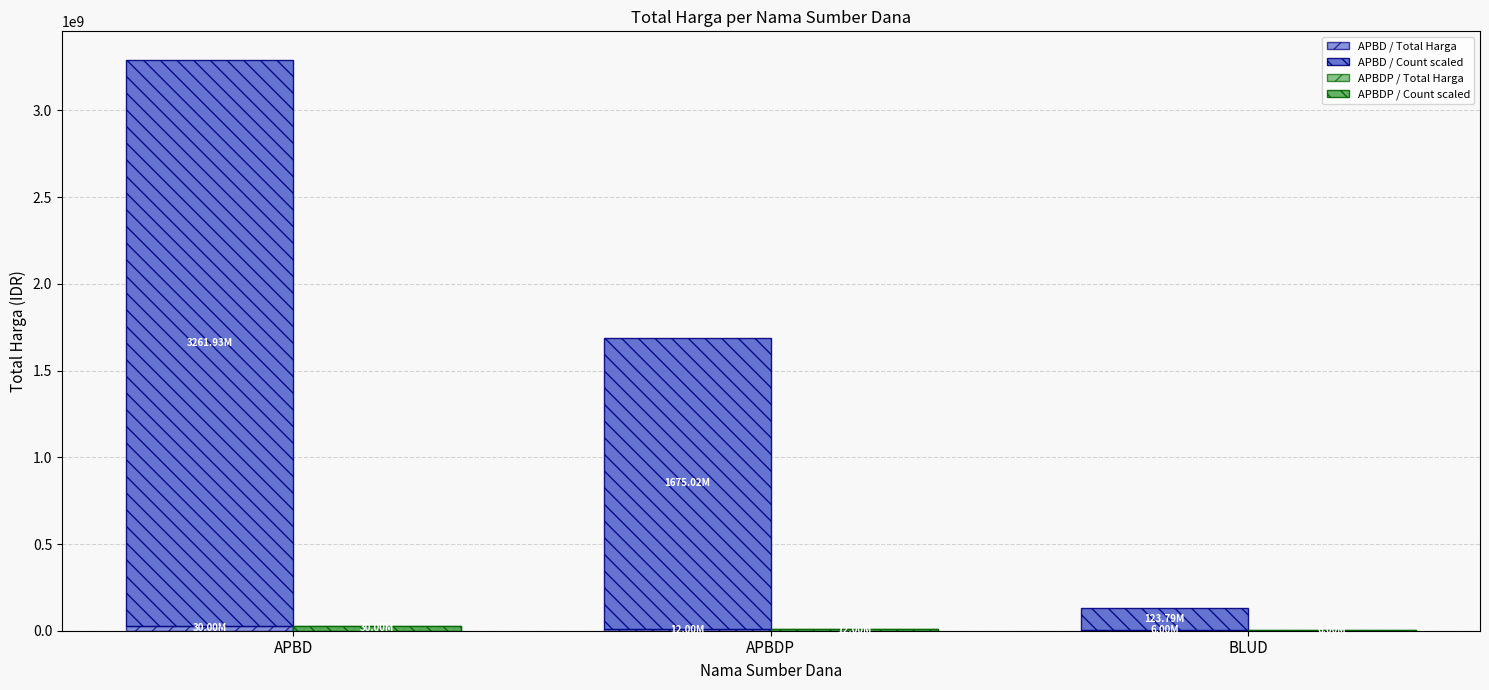

Which series has the widest spread of values?

APBD / Count scaled